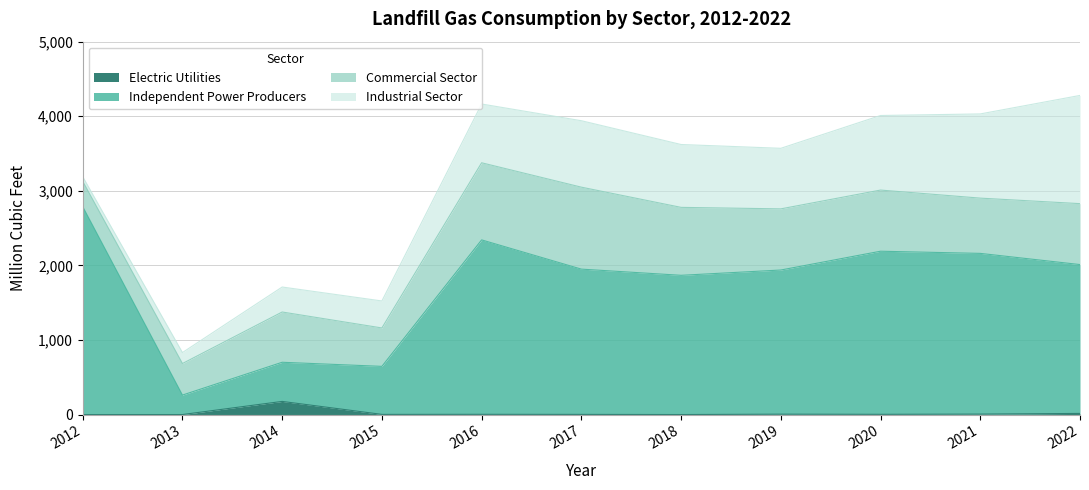

True or false: Independent Power Producers and Electric Utilities intersect in this chart.

False